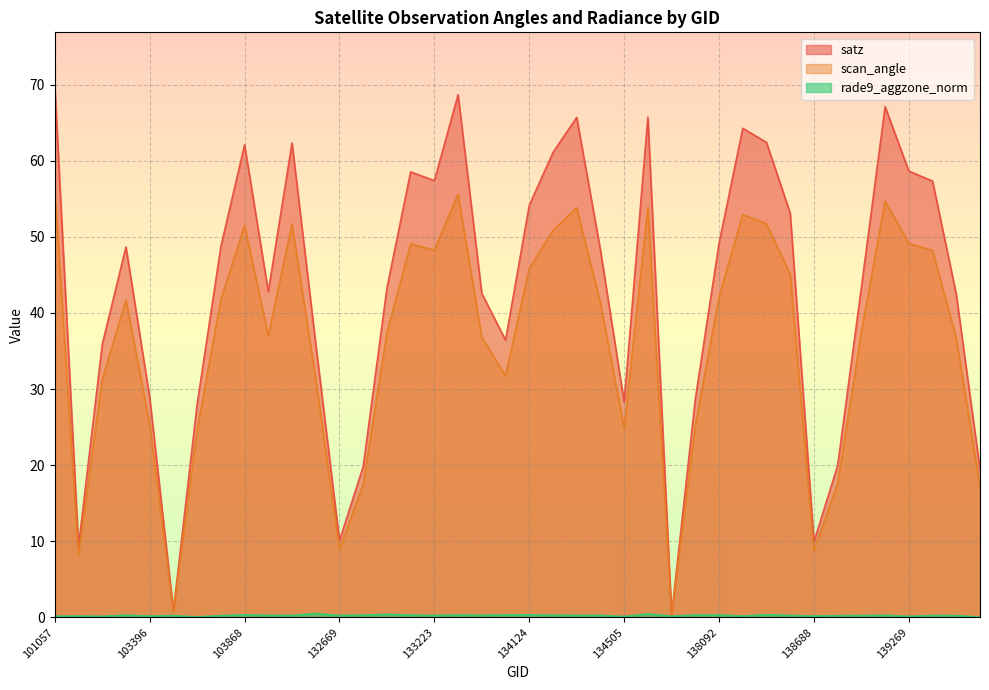

At which label does scan_angle first exceed 41?

101057